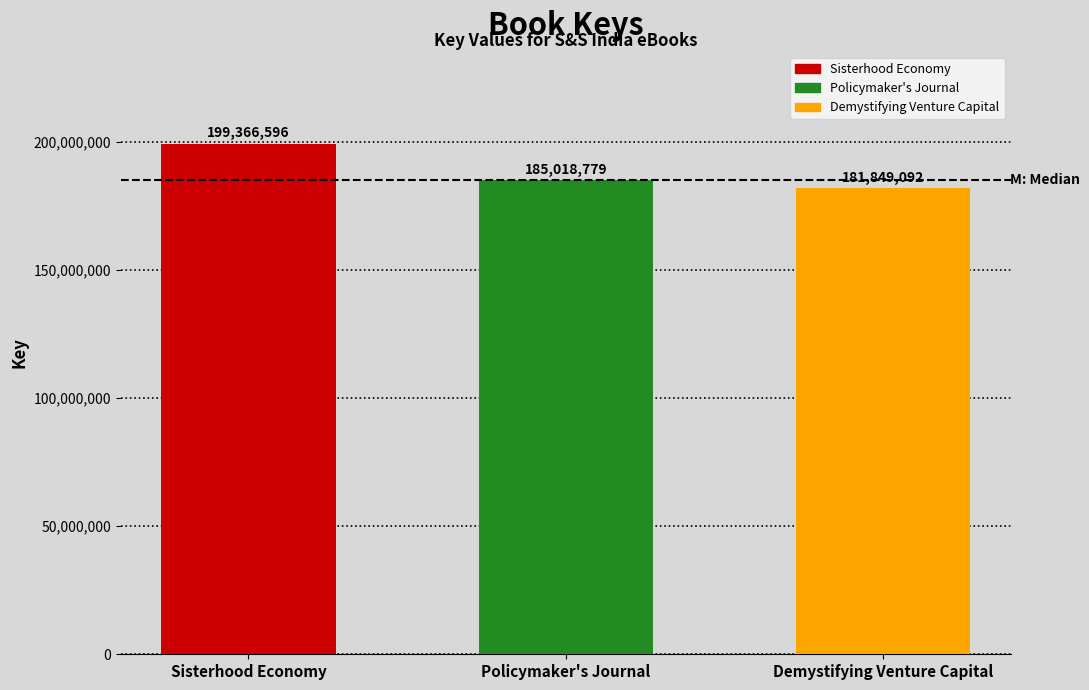

Which category has the lowest value across all series?

Demystifying Venture Capital